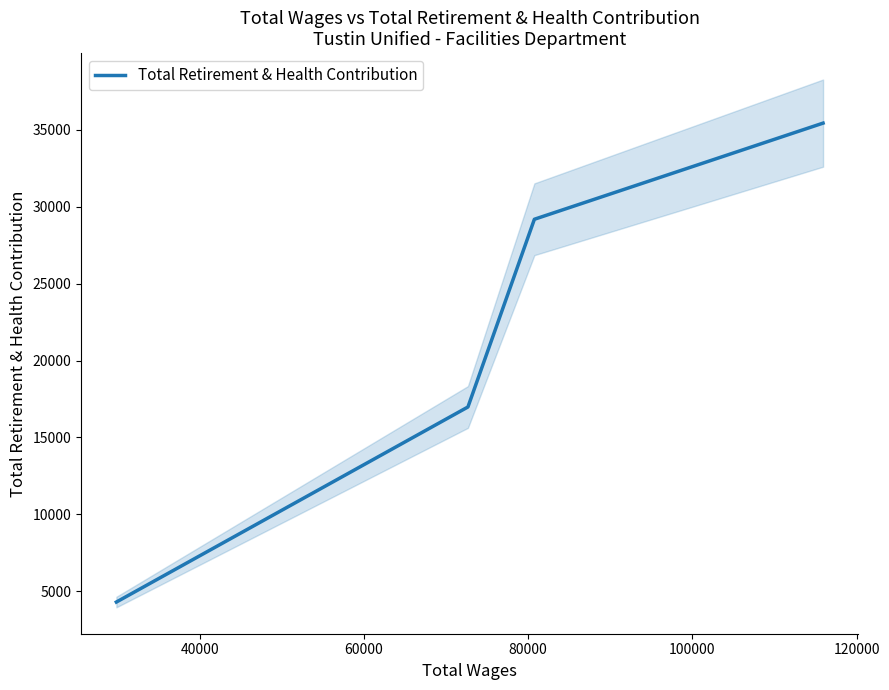

What is the lowest value of the Total Retirement & Health Contribution series?

4292